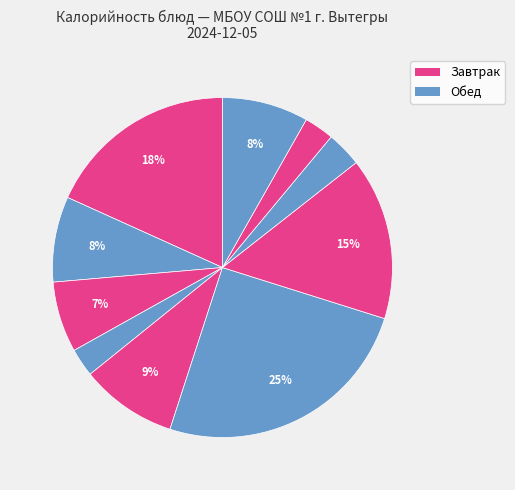

Count the number of slices in the pie.

10